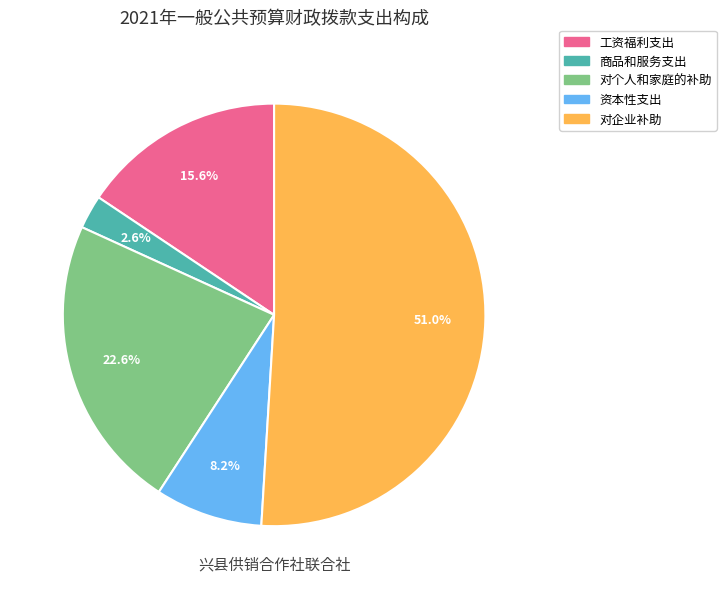

What is the smallest slice in the pie chart?

商品和服务支出